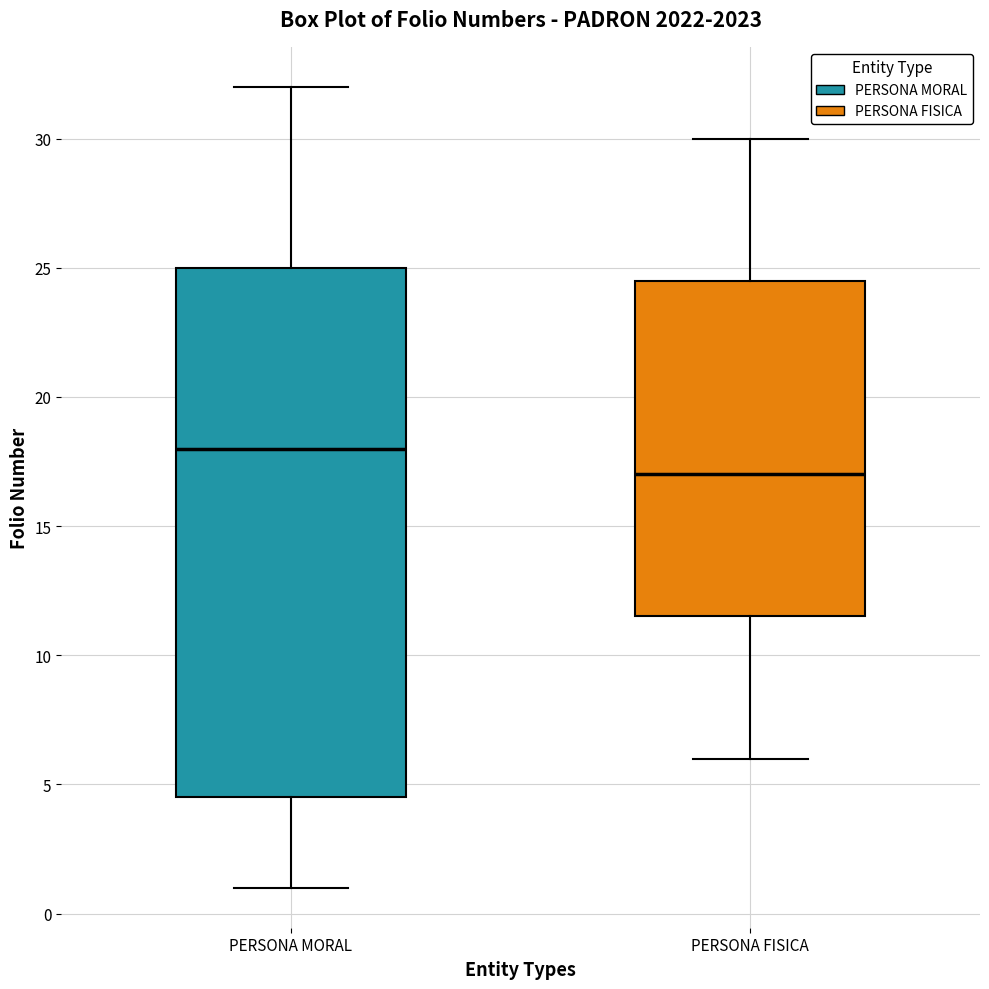

Where does the upper whisker of the box for PERSONA MORAL end on the y-axis? The values are not printed on the chart, so give them approximately, as read against the axis.

32.0